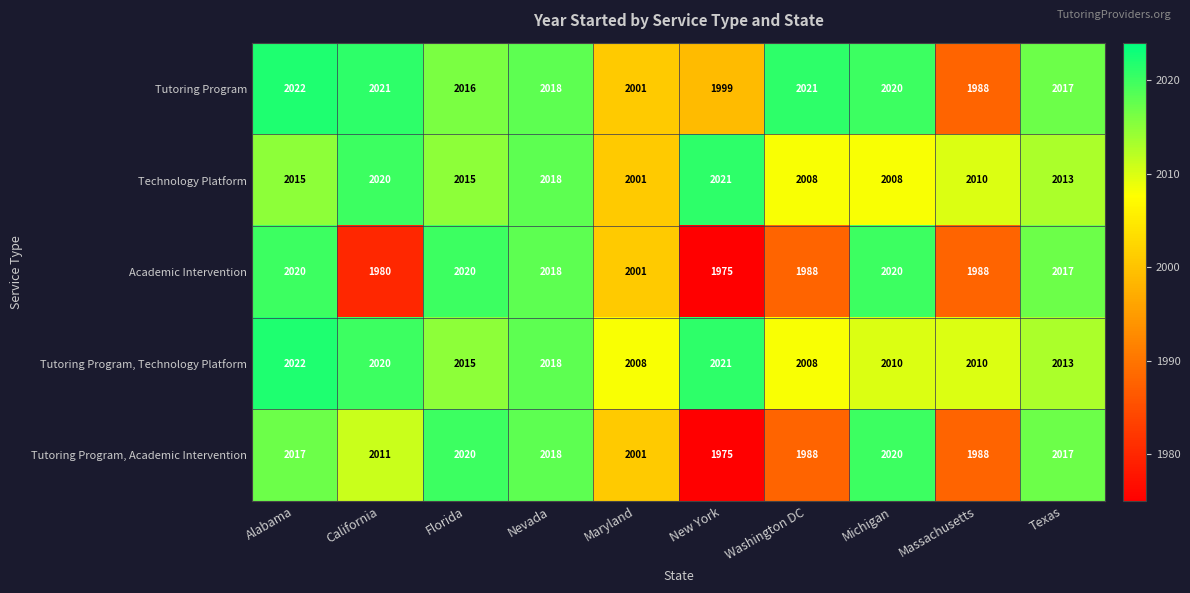

At which label is Technology Platform closest to 2011?

Massachusetts